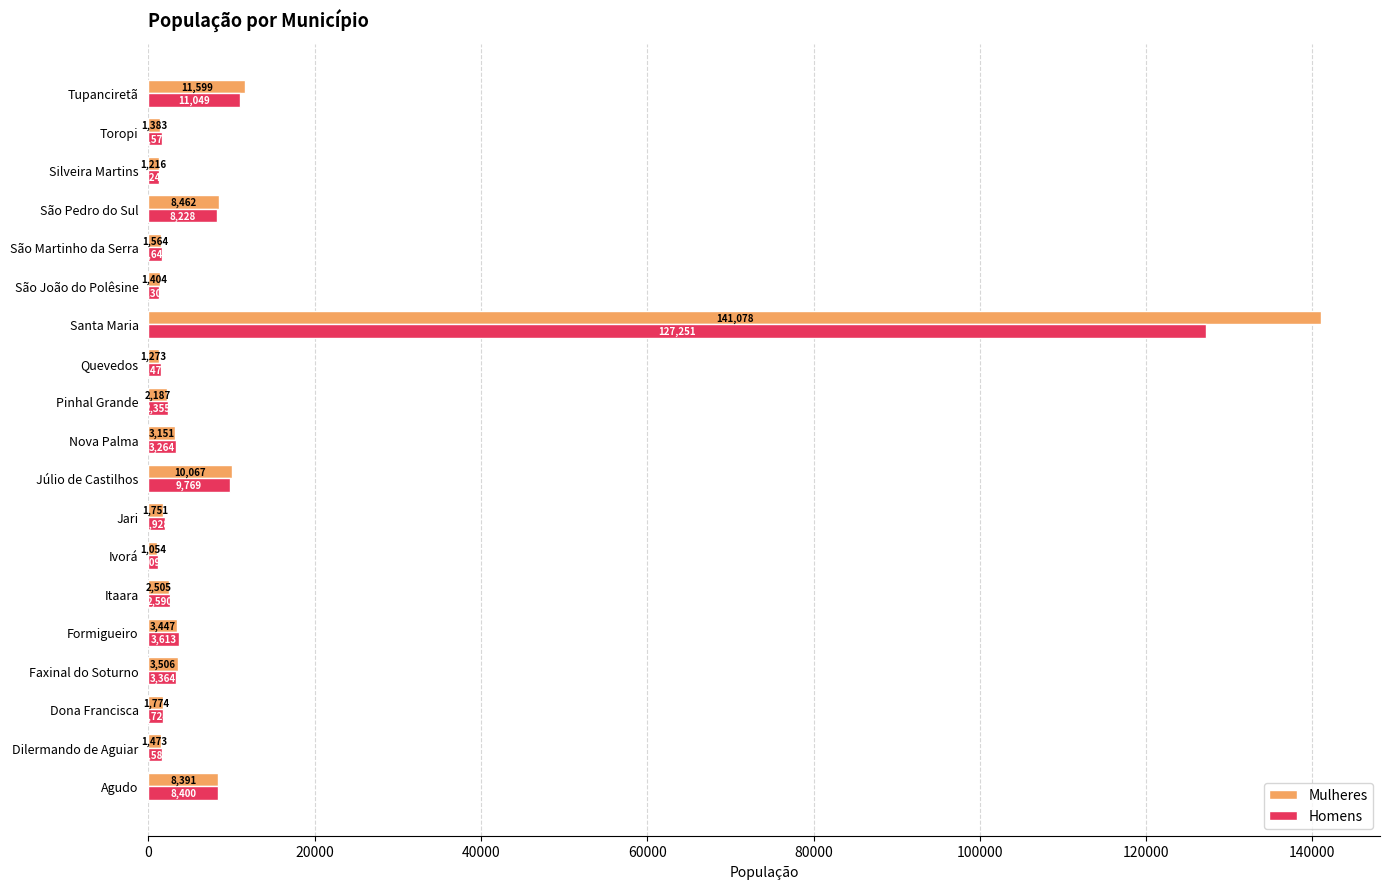

How many distinct data groups are displayed?

2